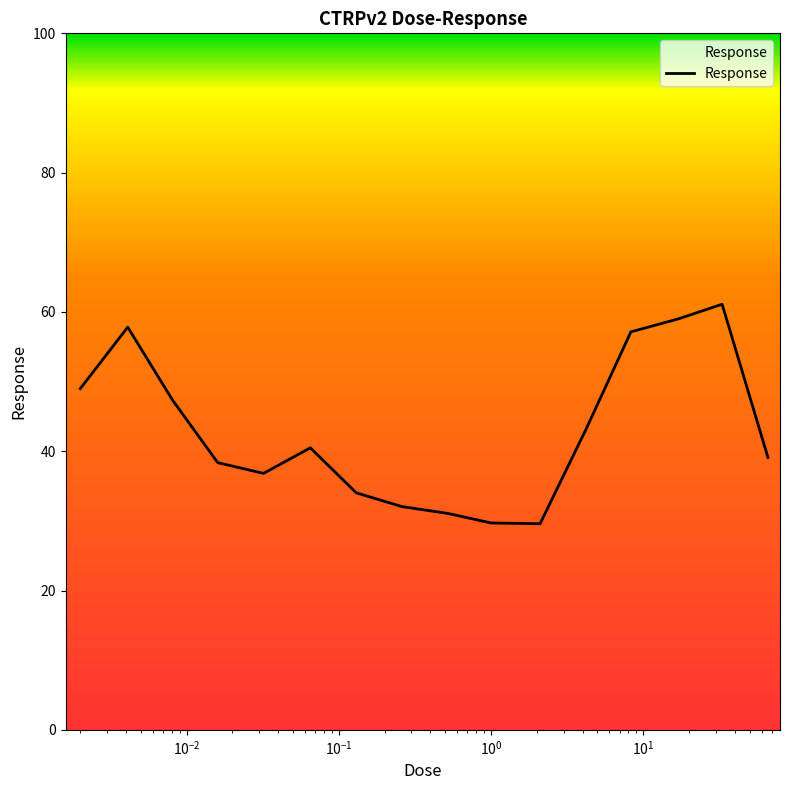

Does the chart display data point markers on the line(s)?

No